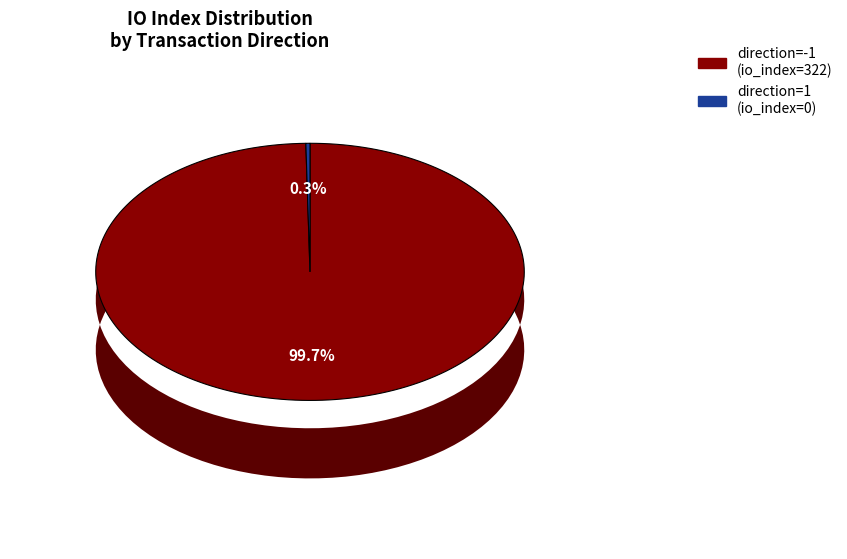

True or false: direction=-1 (io_index=322) accounts for 99% of the total.

False